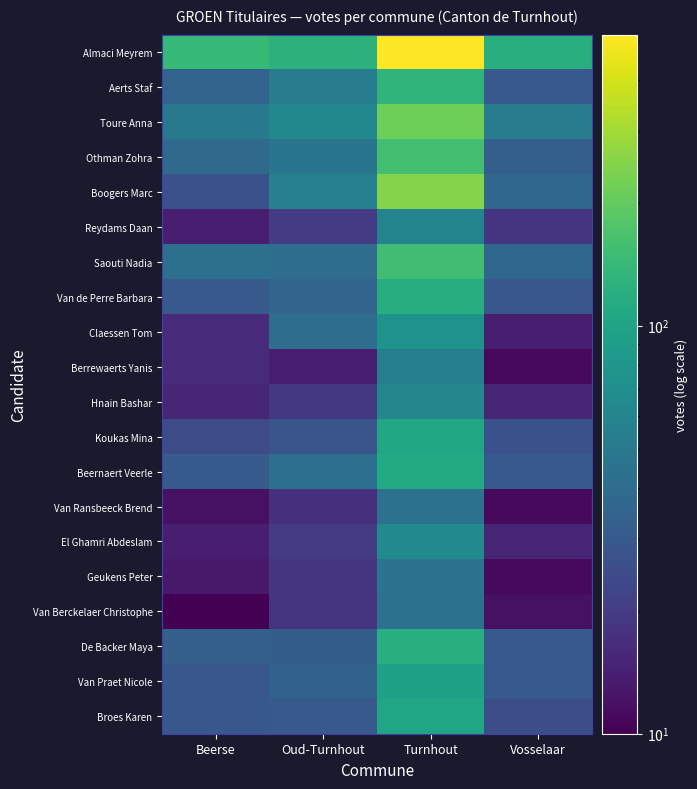

Reading left to right, transcribe all the data shown in this chart.

Almaci Meyrem: Beerse=140	Oud-Turnhout=127	Turnhout=517	Vosselaar=118
Aerts Staf: Beerse=35	Oud-Turnhout=53	Turnhout=130	Vosselaar=30
Toure Anna: Beerse=49	Oud-Turnhout=63	Turnhout=216	Vosselaar=53
Othman Zohra: Beerse=39	Oud-Turnhout=46	Turnhout=159	Vosselaar=33
Boogers Marc: Beerse=27	Oud-Turnhout=57	Turnhout=247	Vosselaar=38
Reydams Daan: Beerse=14	Oud-Turnhout=20	Turnhout=59	Vosselaar=18
Saouti Nadia: Beerse=43	Oud-Turnhout=41	Turnhout=155	Vosselaar=38
Van de Perre Barbara: Beerse=30	Oud-Turnhout=36	Turnhout=116	Vosselaar=29
Claessen Tom: Beerse=16	Oud-Turnhout=41	Turnhout=76	Vosselaar=14
Berrewaerts Yanis: Beerse=16	Oud-Turnhout=14	Turnhout=55	Vosselaar=11
Hnain Bashar: Beerse=15	Oud-Turnhout=19	Turnhout=62	Vosselaar=15
Koukas Mina: Beerse=25	Oud-Turnhout=28	Turnhout=105	Vosselaar=27
Beernaert Veerle: Beerse=31	Oud-Turnhout=42	Turnhout=112	Vosselaar=30
Van Ransbeeck Brend: Beerse=12	Oud-Turnhout=17	Turnhout=44	Vosselaar=11
El Ghamri Abdeslam: Beerse=14	Oud-Turnhout=20	Turnhout=66	Vosselaar=15
Geukens Peter: Beerse=13	Oud-Turnhout=18	Turnhout=45	Vosselaar=11
Van Berckelaer Christophe: Beerse=10	Oud-Turnhout=18	Turnhout=44	Vosselaar=12
De Backer Maya: Beerse=33	Oud-Turnhout=32	Turnhout=120	Vosselaar=30
Van Praet Nicole: Beerse=29	Oud-Turnhout=34	Turnhout=95	Vosselaar=30
Broes Karen: Beerse=29	Oud-Turnhout=30	Turnhout=102	Vosselaar=26